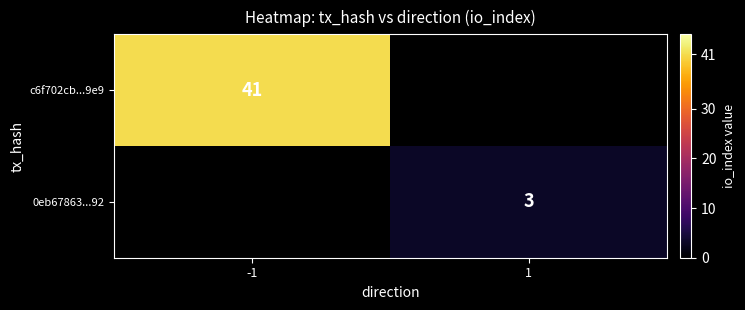

The 0eb67863...92 series shows 1 at 1. True or false?

False